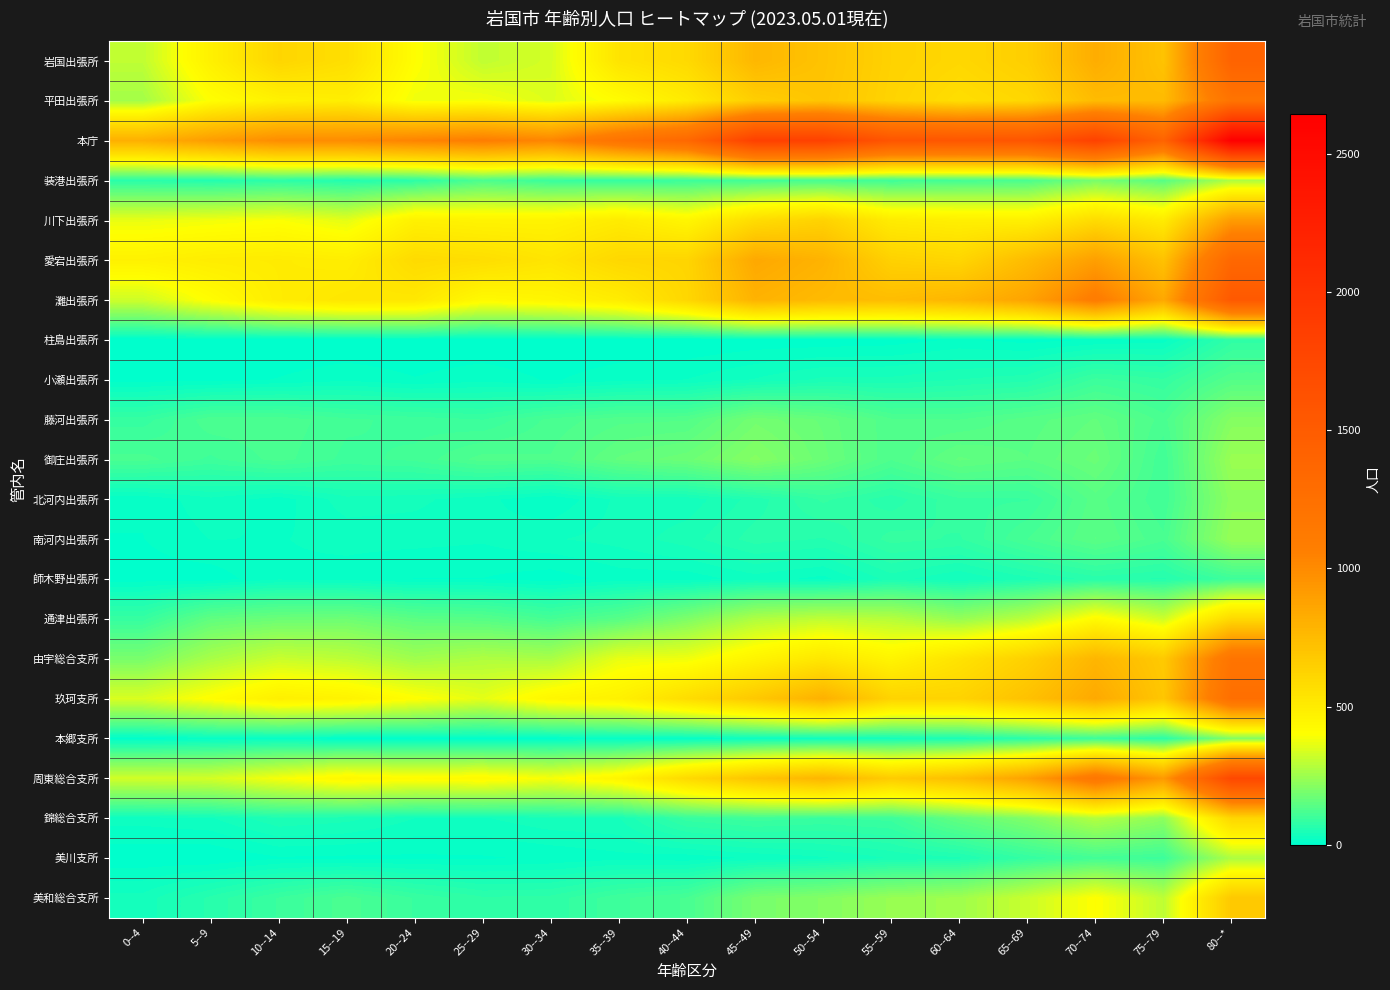

Reading right to left, transcribe all the data shown in this chart.

岩国出張所: 80--*=1412	75--79=709	70--74=821	65--69=648	60--64=602	55--59=630	50--54=708	45--49=769	40--44=591	35--39=538	30--34=336	25--29=302	20--24=405	15--19=563	10--14=612	5--9=471	0--4=302
平田出張所: 80--*=1202	75--79=751	70--74=749	65--69=604	60--64=569	55--59=622	50--54=698	45--49=651	40--44=503	35--39=413	30--34=347	25--29=387	20--24=377	15--19=485	10--14=467	5--9=403	0--4=258
本庁: 80--*=2644	75--79=1403	70--74=1826	65--69=1578	60--64=1566	55--59=1582	50--54=1830	45--49=1843	40--44=1345	35--39=1210	30--34=1025	25--29=1072	20--24=1037	15--19=990	10--14=987	5--9=907	0--4=808
装港出張所: 80--*=274	75--79=141	70--74=190	65--69=120	60--64=112	55--59=102	50--54=114	45--49=107	40--44=96	35--39=85	30--34=93	25--29=123	20--24=72	15--19=58	10--14=73	5--9=58	0--4=69
川下出張所: 80--*=914	75--79=499	70--74=582	65--69=473	60--64=478	55--59=496	50--54=628	45--49=576	40--44=443	35--39=498	30--34=457	25--29=456	20--24=471	15--19=358	10--14=395	5--9=380	0--4=367
愛宕出張所: 80--*=1353	75--79=714	70--74=894	65--69=748	60--64=609	55--59=634	50--54=791	45--49=846	40--44=614	35--39=602	30--34=533	25--29=569	20--24=585	15--19=486	10--14=498	5--9=491	0--4=467
灘出張所: 80--*=1532	75--79=846	70--74=1099	65--69=871	60--64=777	55--59=740	50--54=753	45--49=793	40--44=606	35--39=493	30--34=446	25--29=425	20--24=518	15--19=525	10--14=494	5--9=408	0--4=323
柱島出張所: 80--*=78	75--79=16	70--74=11	65--69=6	60--64=12	55--59=5	50--54=3	45--49=3	40--44=0	35--39=1	30--34=0	25--29=1	20--24=1	15--19=0	10--14=0	5--9=0	0--4=0
小瀬出張所: 80--*=134	75--79=84	70--74=96	65--69=58	60--64=52	55--59=44	50--54=44	45--49=32	40--44=21	35--39=17	30--34=9	25--29=17	20--24=11	15--19=18	10--14=11	5--9=6	0--4=6
藤河出張所: 80--*=211	75--79=119	70--74=156	65--69=139	60--64=124	55--59=126	50--54=163	45--49=183	40--44=133	35--39=131	30--34=117	25--29=93	20--24=99	15--19=106	10--14=121	5--9=121	0--4=87
御庄出張所: 80--*=242	75--79=105	70--74=169	65--69=145	60--64=157	55--59=125	50--54=169	45--49=210	40--44=172	35--39=157	30--34=125	25--29=129	20--24=106	15--19=100	10--14=118	5--9=101	0--4=118
北河内出張所: 80--*=223	75--79=104	70--74=140	65--69=92	60--64=91	55--59=66	50--54=85	45--49=56	40--44=35	35--39=34	30--34=11	25--29=24	20--24=34	15--19=37	10--14=15	5--9=28	0--4=12
南河内出張所: 80--*=236	75--79=116	70--74=145	65--69=114	60--64=81	55--59=87	50--54=61	45--49=67	40--44=47	35--39=35	30--34=30	25--29=22	20--24=24	15--19=24	10--14=20	5--9=21	0--4=10
師木野出張所: 80--*=99	75--79=60	70--74=67	65--69=48	60--64=31	55--59=46	50--54=17	45--49=26	40--44=14	35--39=15	30--34=4	25--29=10	20--24=10	15--19=16	10--14=19	5--9=4	0--4=5
通津出張所: 80--*=594	75--79=324	70--74=421	65--69=295	60--64=236	55--59=287	50--54=302	45--49=275	40--44=200	35--39=140	30--34=112	25--29=138	20--24=146	15--19=175	10--14=171	5--9=154	0--4=88
由宇総合支所: 80--*=1193	75--79=673	70--74=777	65--69=637	60--64=542	55--59=452	50--54=521	45--49=454	40--44=378	35--39=367	30--34=267	25--29=277	20--24=253	15--19=297	10--14=316	5--9=266	0--4=192
玖珂支所: 80--*=1261	75--79=691	70--74=841	65--69=717	60--64=624	55--59=624	50--54=802	45--49=680	40--44=574	35--39=469	30--34=441	25--29=360	20--24=404	15--19=459	10--14=477	5--9=408	0--4=342
本郷支所: 80--*=206	75--79=70	70--74=97	65--69=70	60--64=46	55--59=38	50--54=27	45--49=23	40--44=13	35--39=15	30--34=8	25--29=7	20--24=9	15--19=5	10--14=17	5--9=15	0--4=6
周東総合支所: 80--*=1745	75--79=920	70--74=1167	65--69=880	60--64=733	55--59=664	50--54=779	45--49=702	40--44=591	35--39=449	30--34=387	25--29=425	20--24=413	15--19=437	10--14=387	5--9=332	0--4=327
錦総合支所: 80--*=606	75--79=223	70--74=282	65--69=203	60--64=159	55--59=97	50--54=92	45--49=99	40--44=88	35--39=41	30--34=39	25--29=30	20--24=31	15--19=45	10--14=50	5--9=30	0--4=25
美川支所: 80--*=274	75--79=98	70--74=108	65--69=85	60--64=49	55--59=42	50--54=29	45--49=22	40--44=14	35--39=17	30--34=12	25--29=9	20--24=8	15--19=8	10--14=9	5--9=0	0--4=2
美和総合支所: 80--*=679	75--79=298	70--74=404	65--69=317	60--64=252	55--59=240	50--54=208	45--49=191	40--44=115	35--39=101	30--34=76	25--29=74	20--24=92	15--19=119	10--14=94	5--9=65	0--4=35